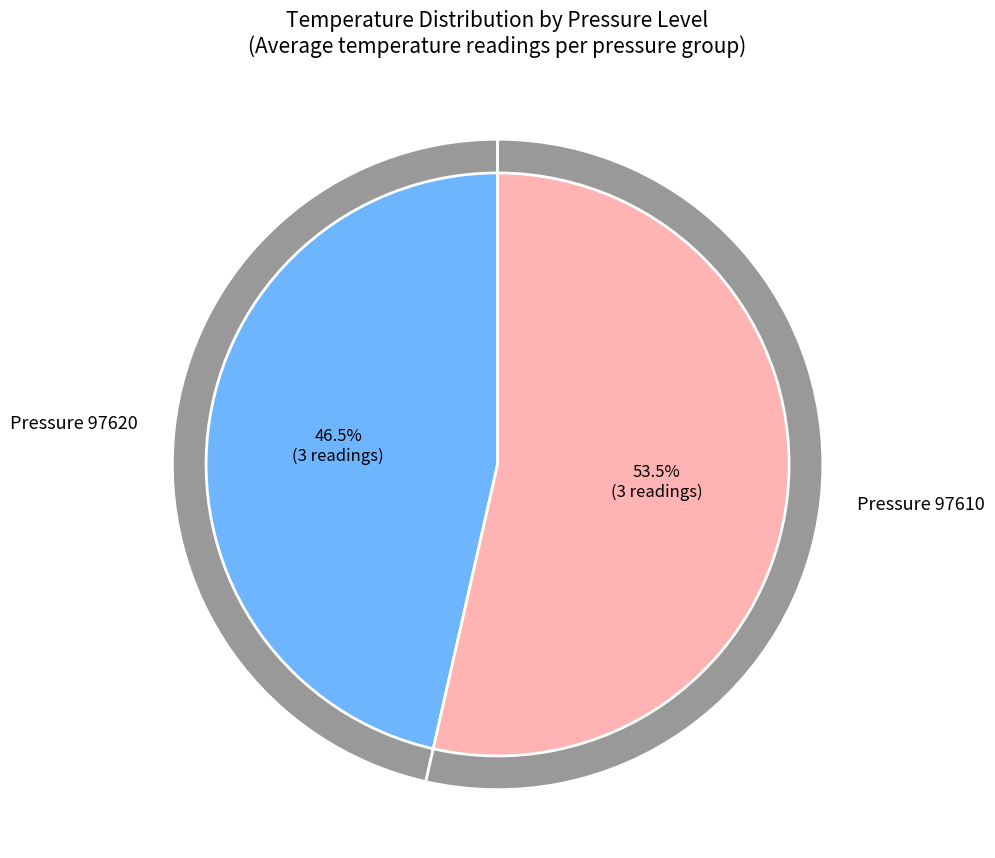

Does any single category account for the majority?

Yes